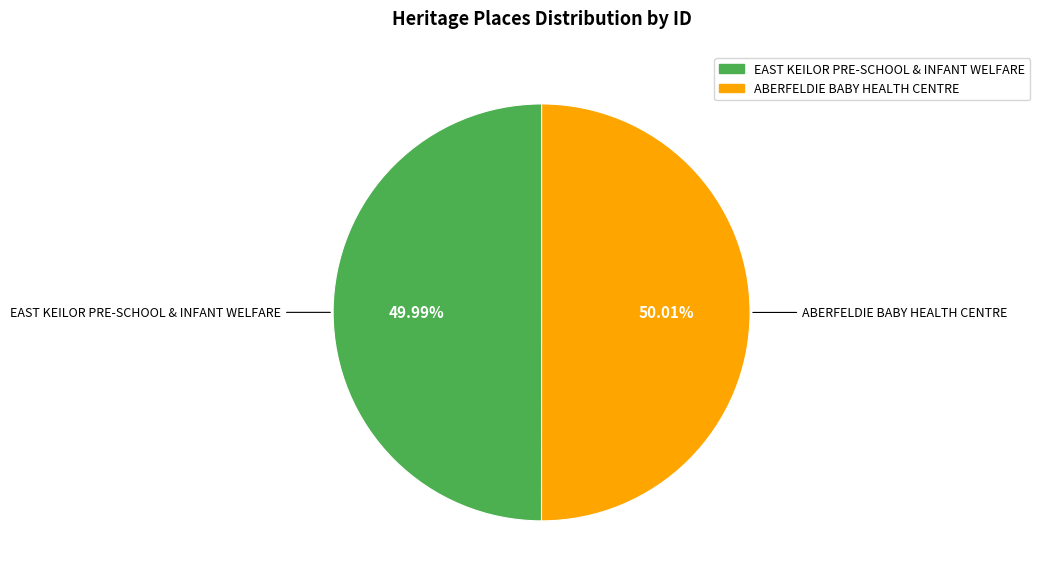

Approximately how many times larger is the value at ABERFELDIE BABY HEALTH CENTRE compared to EAST KEILOR PRE-SCHOOL & INFANT WELFARE?

1.0